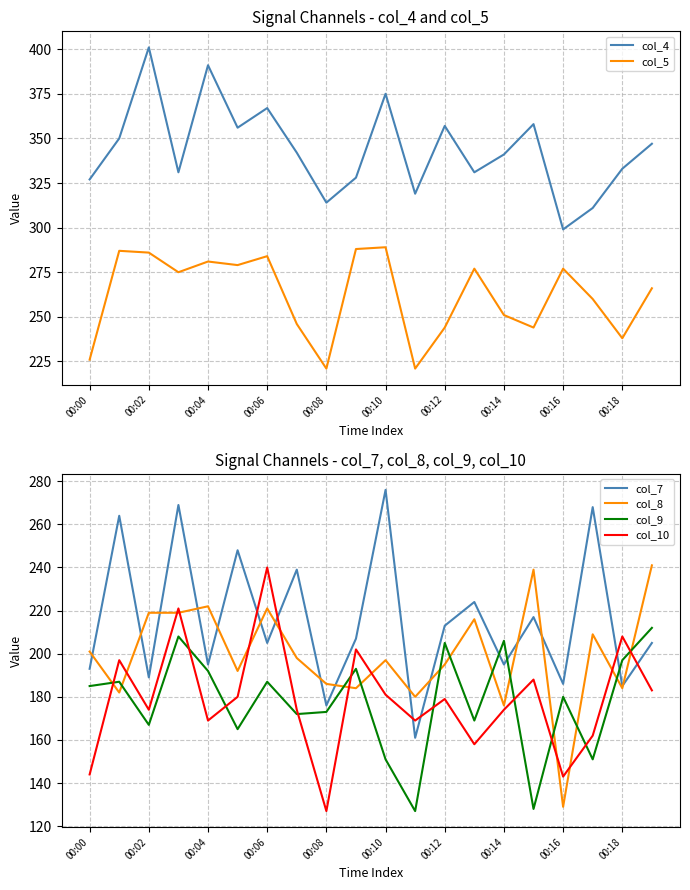

Does the chart display data point markers on the line(s)?

No